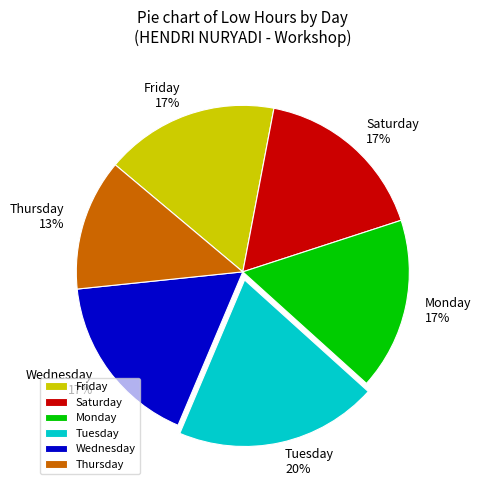

How many segments does this pie chart have?

6